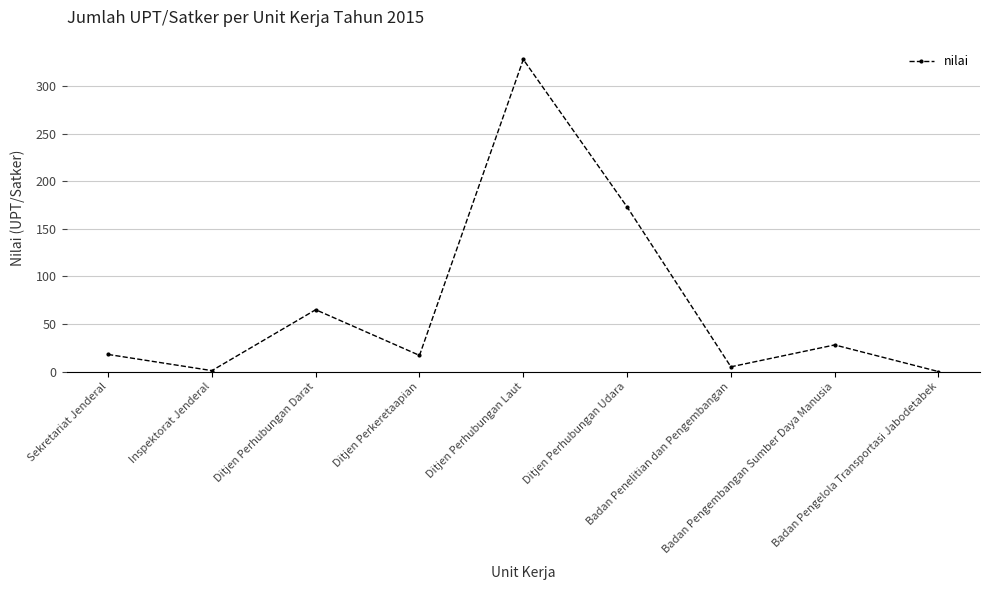

At which label is the value closest to 164?

Ditjen Perhubungan Udara